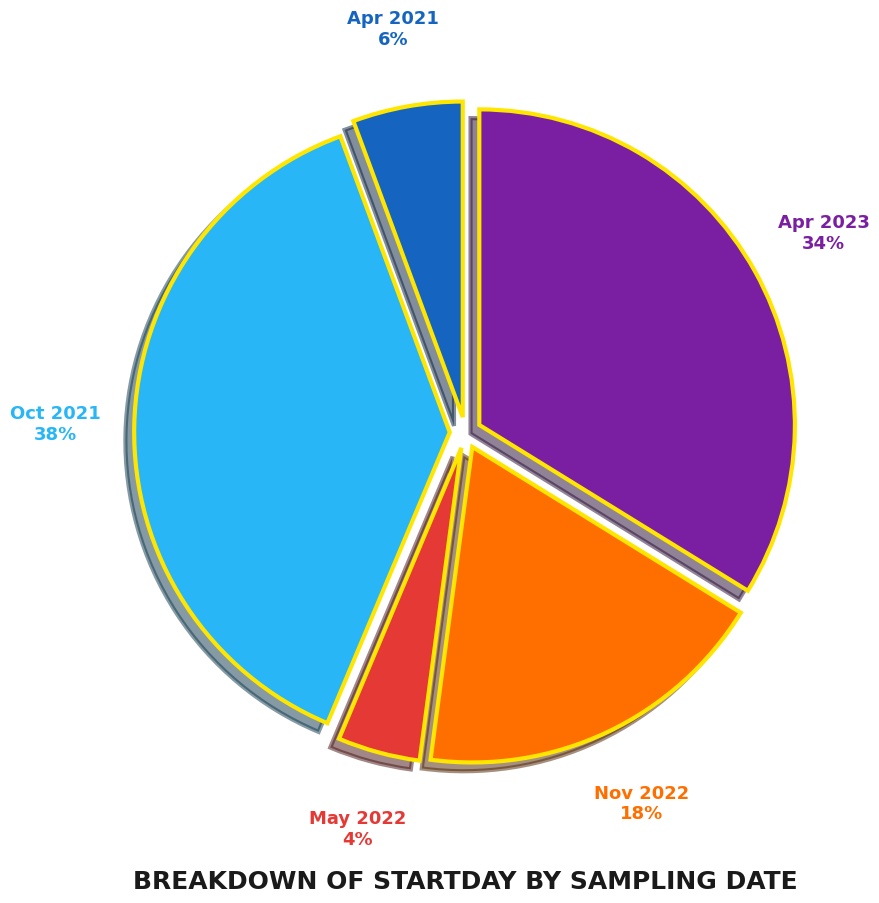

Is there any slice that represents more than half of the pie?

No